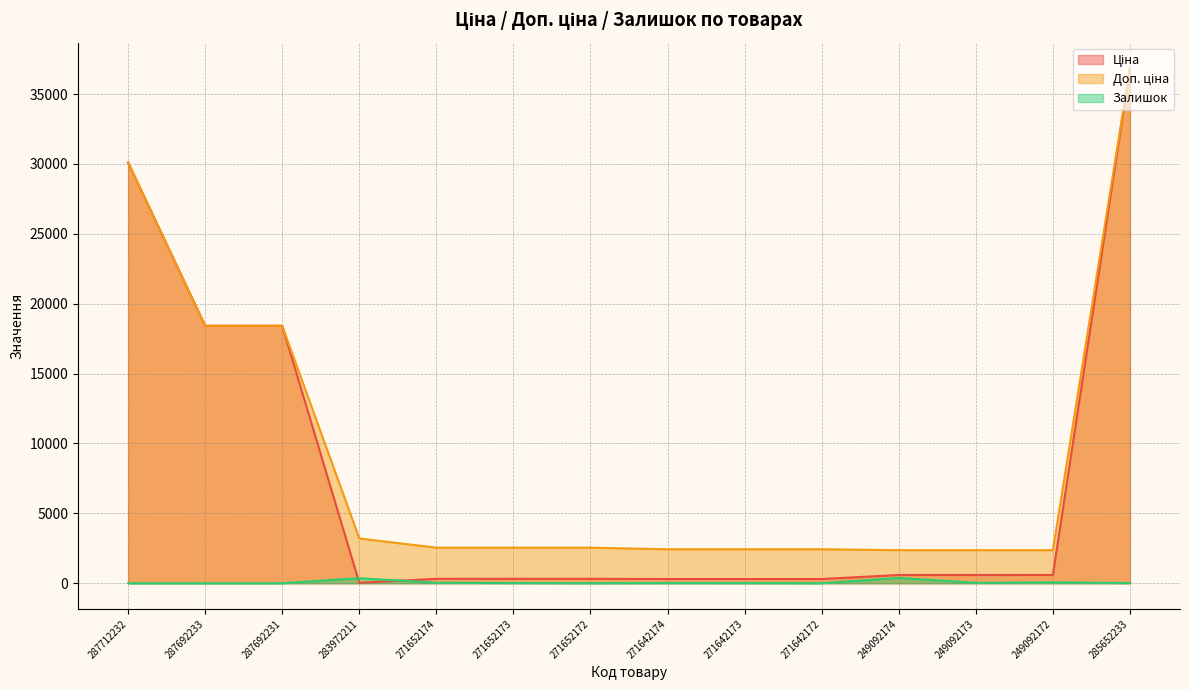

Which has a higher value, 271642173 or 271642174?

271642173